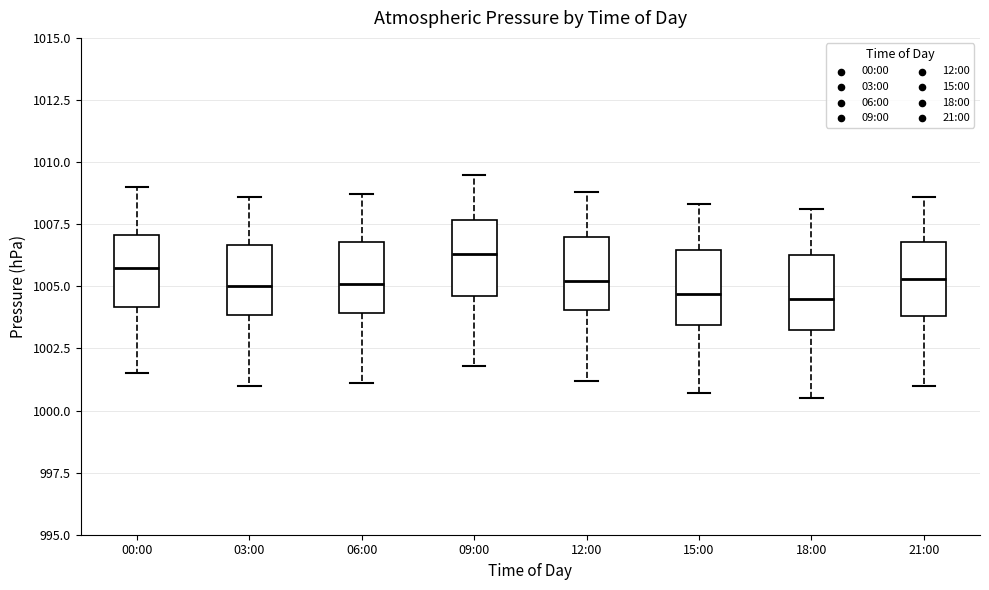

Reading left to right, read every box against the y-axis: the position of its median line, the range the box covers, and the ends of its whiskers. The values are not printed on the chart, so give them approximately, as read against the axis.

00:00: median 1006.0, box 1004.0 to 1007.0, whiskers 1001.5 to 1009.0
03:00: median 1005.0, box 1004.0 to 1006.5, whiskers 1001.0 to 1008.5
06:00: median 1005.0, box 1004.0 to 1007.0, whiskers 1001.0 to 1008.5
09:00: median 1006.5, box 1004.5 to 1007.5, whiskers 1002.0 to 1009.5
12:00: median 1005.0, box 1004.0 to 1007.0, whiskers 1001.0 to 1009.0
15:00: median 1004.5, box 1003.5 to 1006.5, whiskers 1000.5 to 1008.5
18:00: median 1004.5, box 1003.0 to 1006.5, whiskers 1000.5 to 1008.0
21:00: median 1005.5, box 1004.0 to 1007.0, whiskers 1001.0 to 1008.5